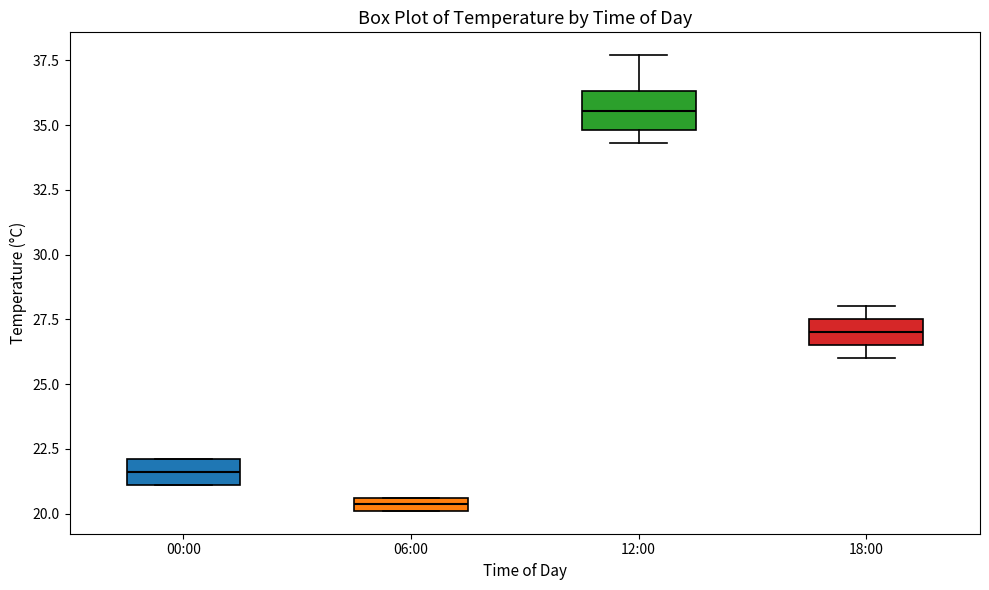

Where does the median line of the box for 12:00 sit on the y-axis? The values are not printed on the chart, so give them approximately, as read against the axis.

35.5